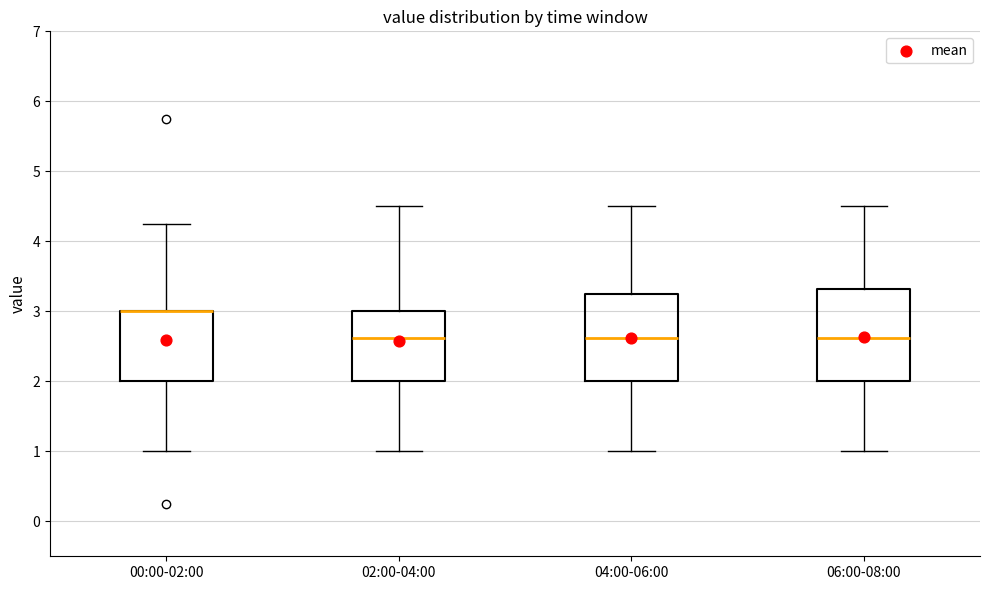

Reading left to right, read every box against the y-axis: the position of its median line, the range the box covers, and the ends of its whiskers. The values are not printed on the chart, so give them approximately, as read against the axis.

00:00-02:00: median 3.0 (drawn on the box's upper edge), box 2.0 to 3.0, whiskers 1.0 to 4.3
02:00-04:00: median 2.6, box 2.0 to 3.0, whiskers 1.0 to 4.5
04:00-06:00: median 2.6, box 2.0 to 3.3, whiskers 1.0 to 4.5
06:00-08:00: median 2.6, box 2.0 to 3.3, whiskers 1.0 to 4.5